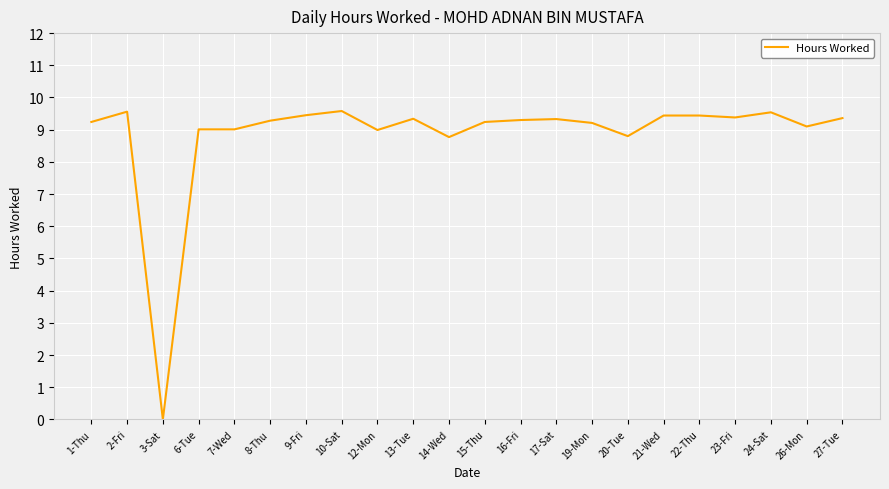

What is the difference between the values at 20-Tue and 13-Tue?

0.5